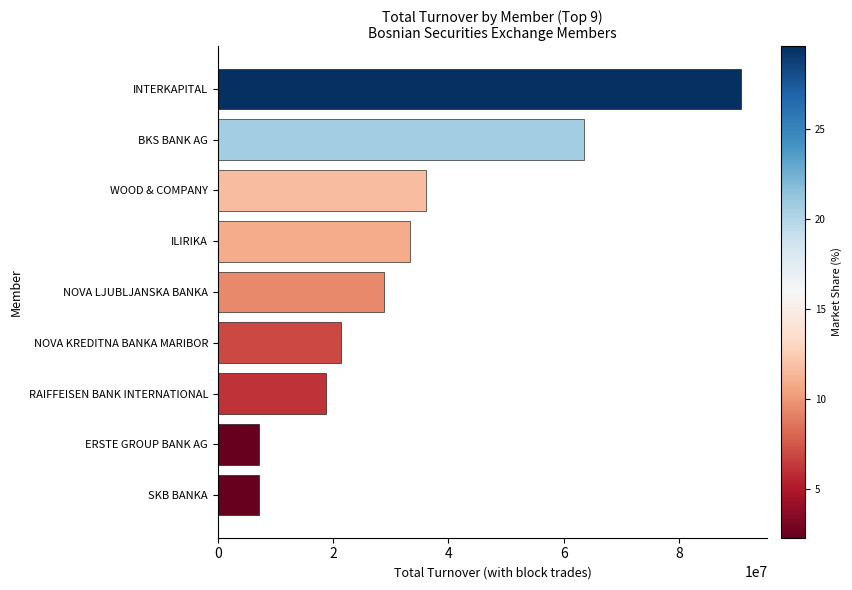

What is the difference between the second highest and second lowest values?

56349498.8